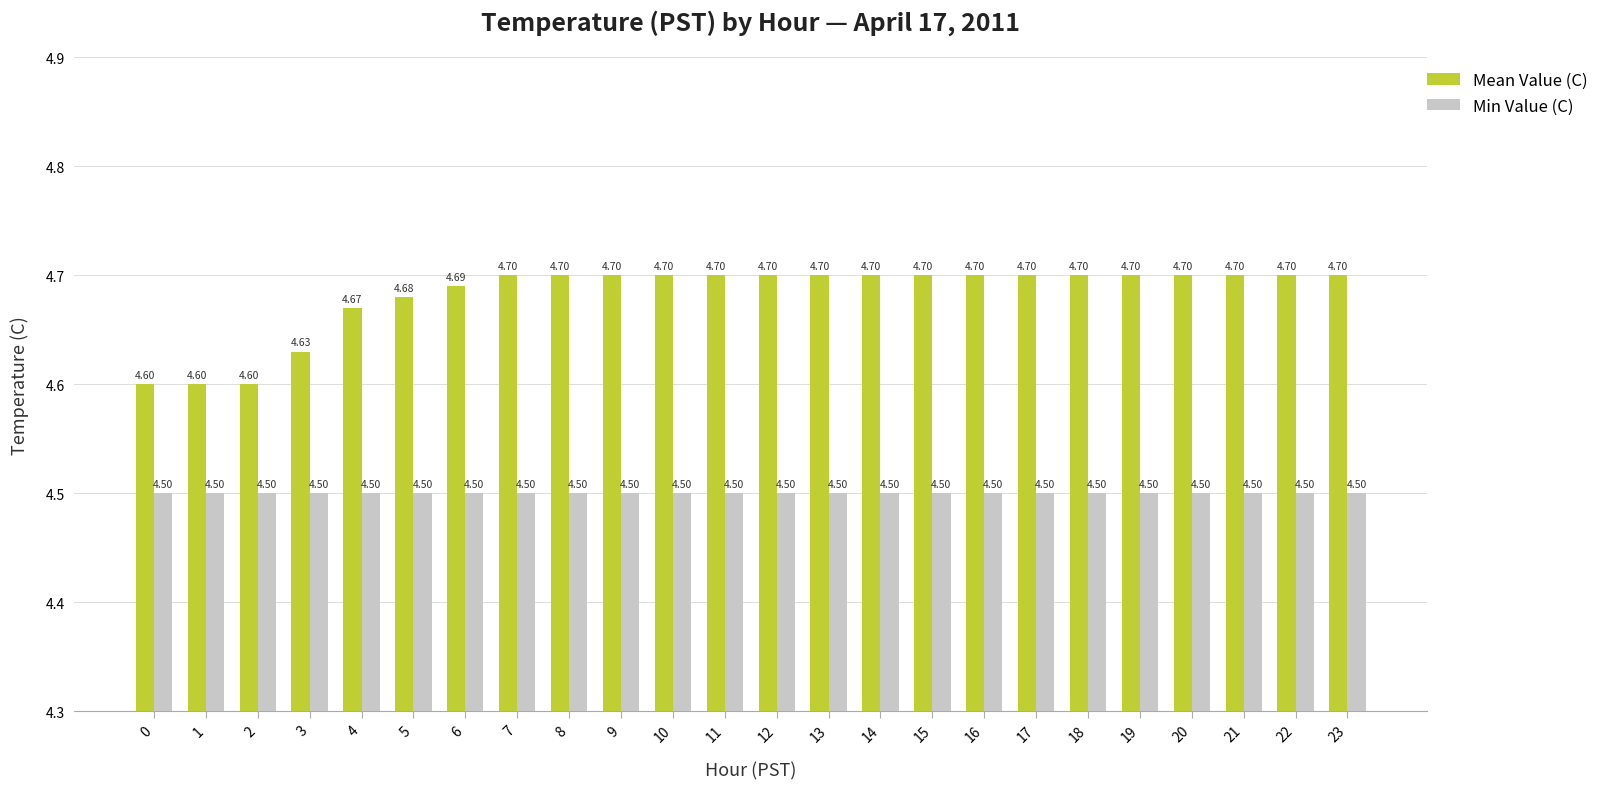

Does the chart contain any negative values?

No